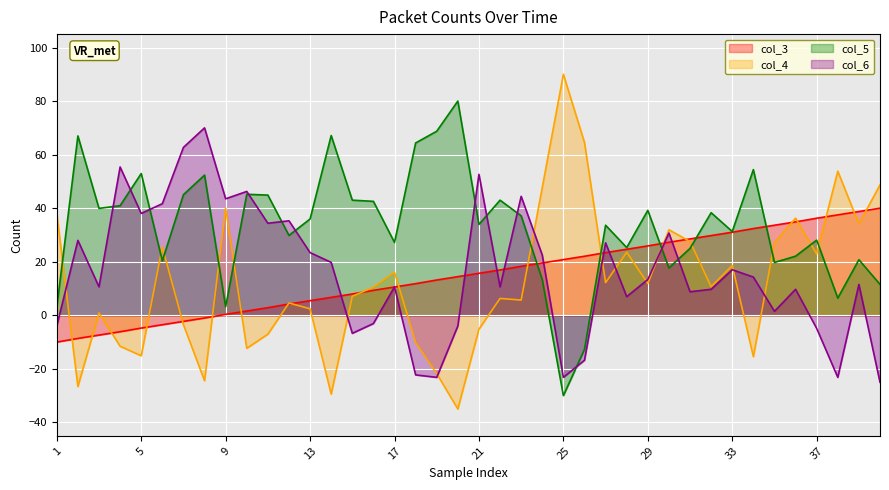

How many interior local valleys does the col_5 series have?

12